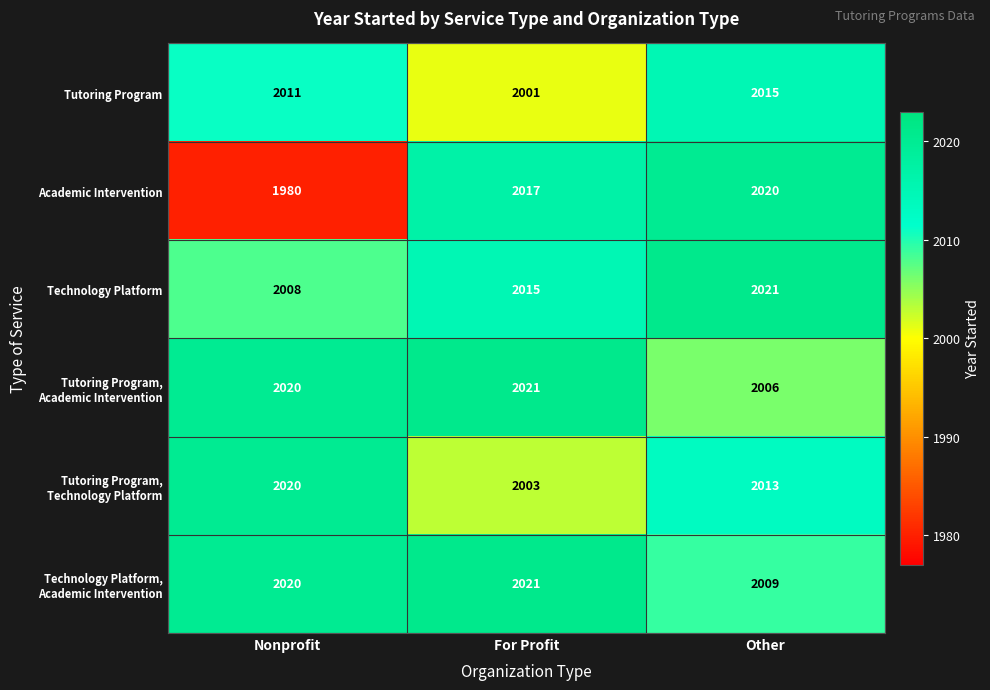

At how many categories does at least one series exceed 1996?

3